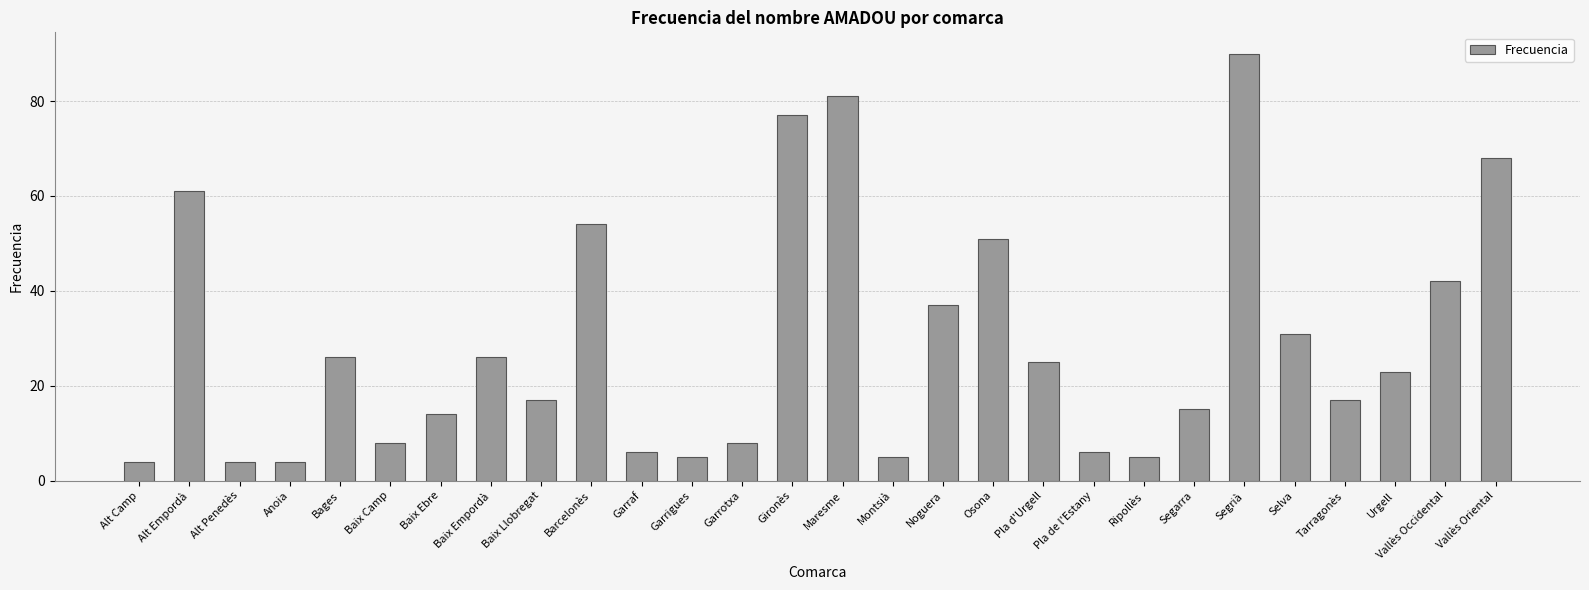

Reading left to right, transcribe all the data shown in this chart.

4	61	4	4	26	8	14	26	17	54	6	5	8	77	81	5	37	51	25	6	5	15	90	31	17	23	42	68